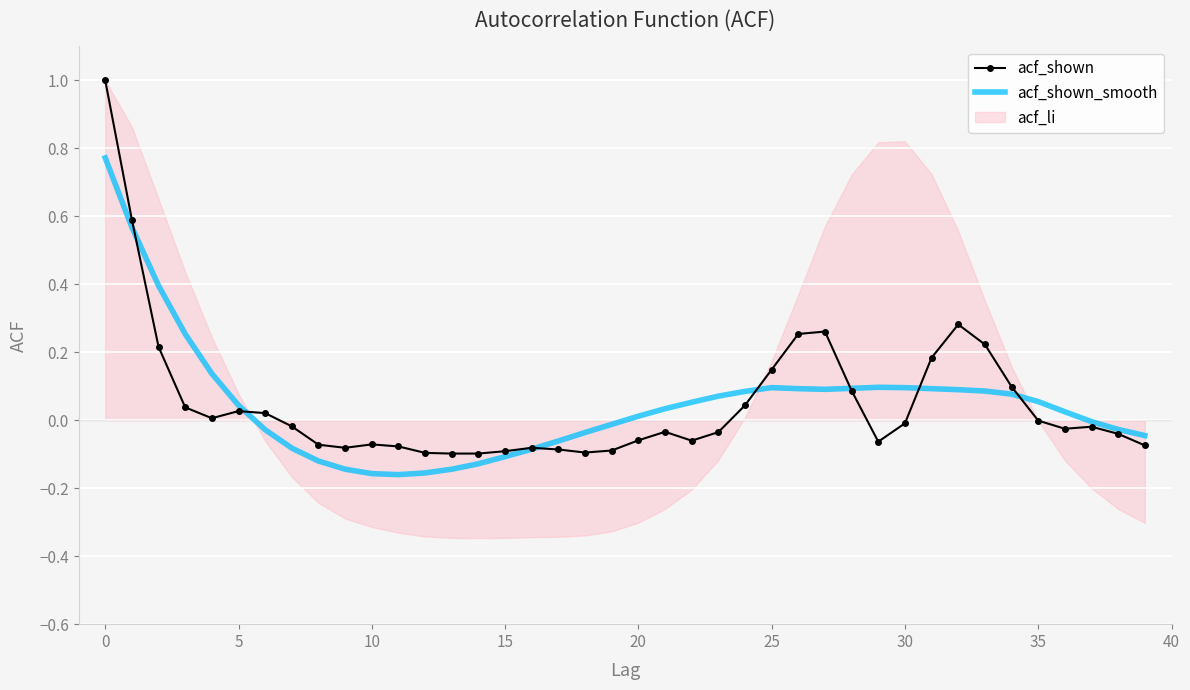

Is this an area chart (filled region under the line)?

No